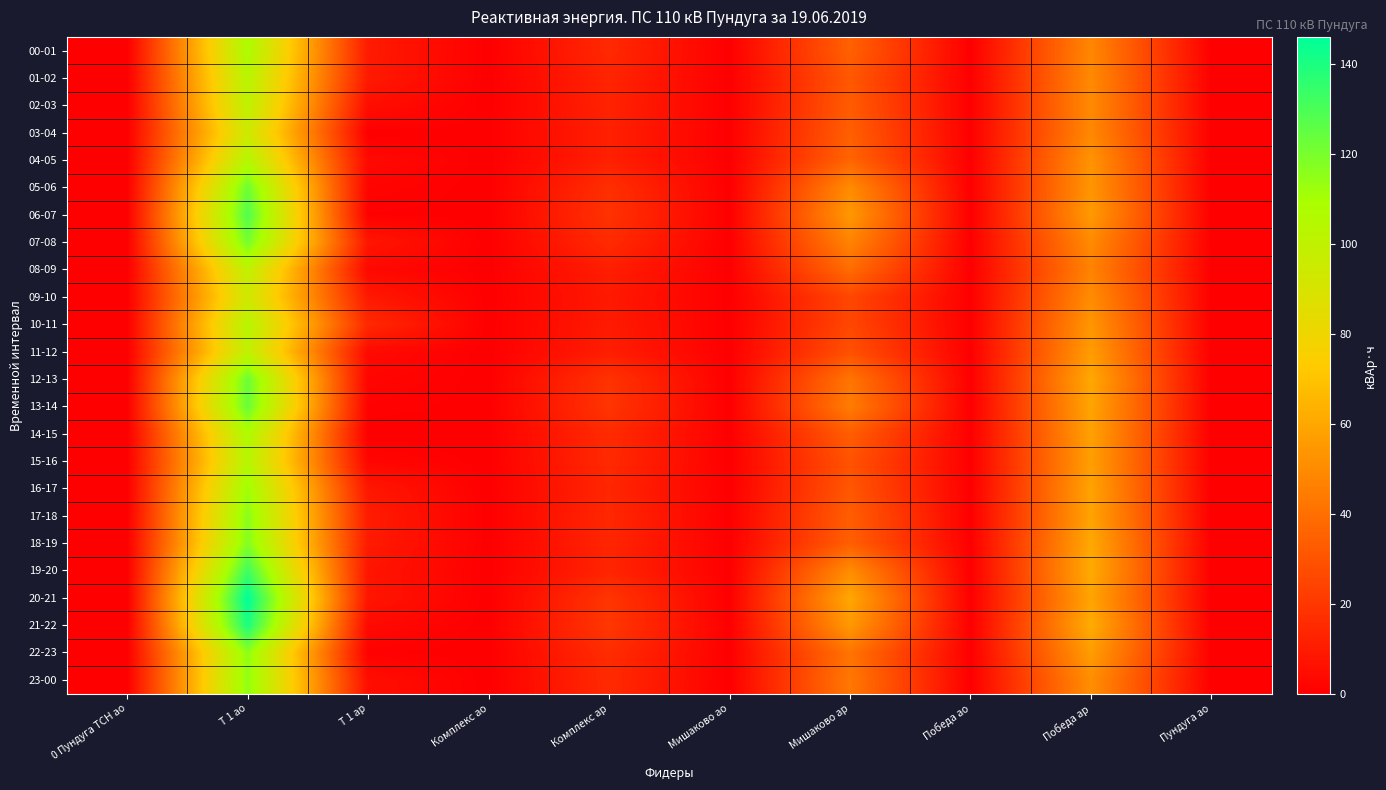

How many series are shown in this chart?

24